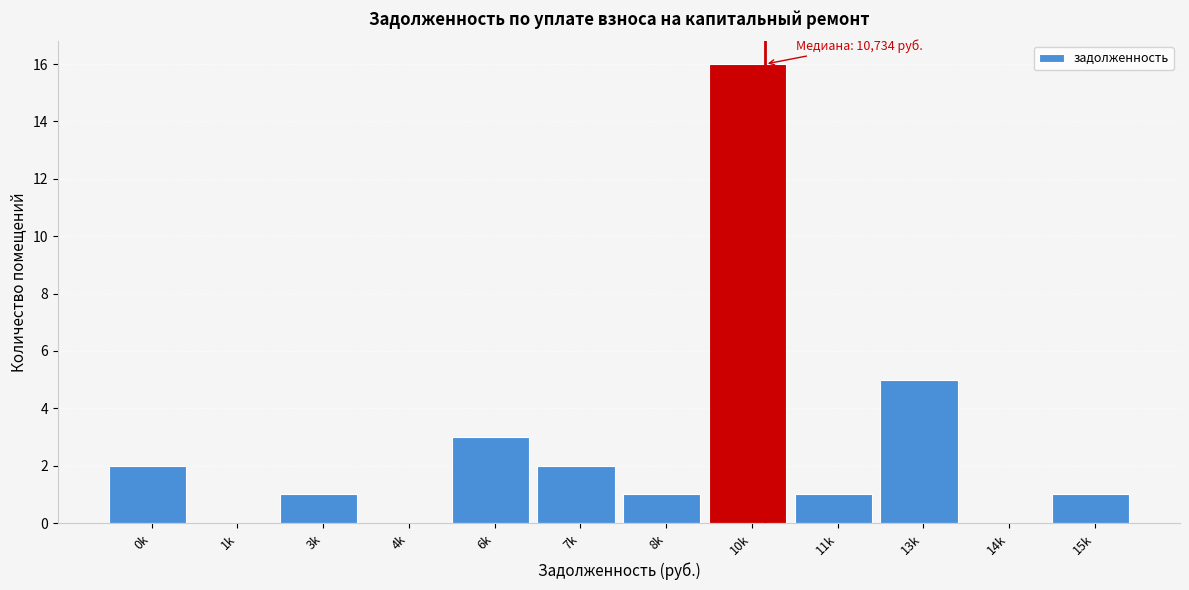

Reading left to right, list all the values displayed in this chart.

0k=2	1k=0	3k=1	4k=0	6k=3	7k=2	8k=1	10k=16	11k=1	13k=5	14k=0	15k=1